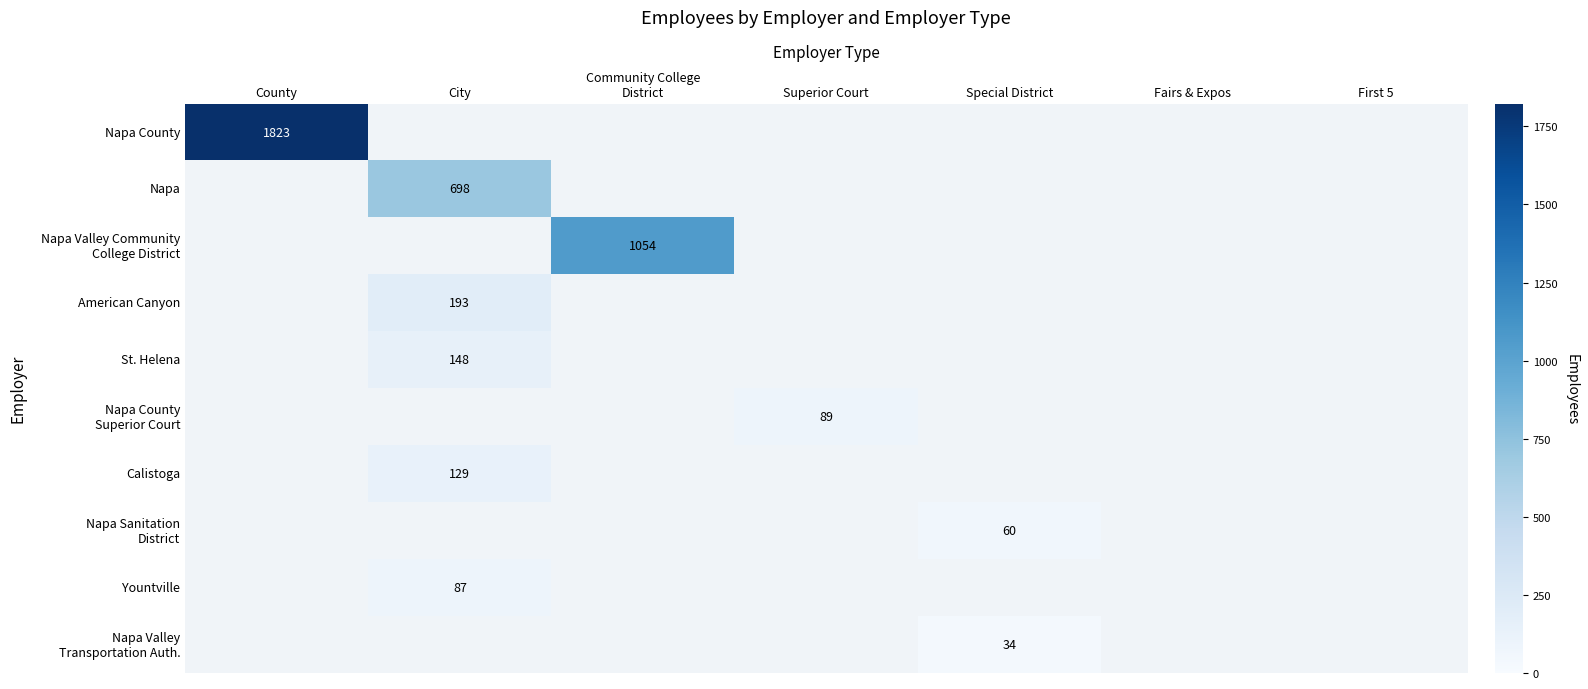

The value of Napa at City is 698. True or false?

True